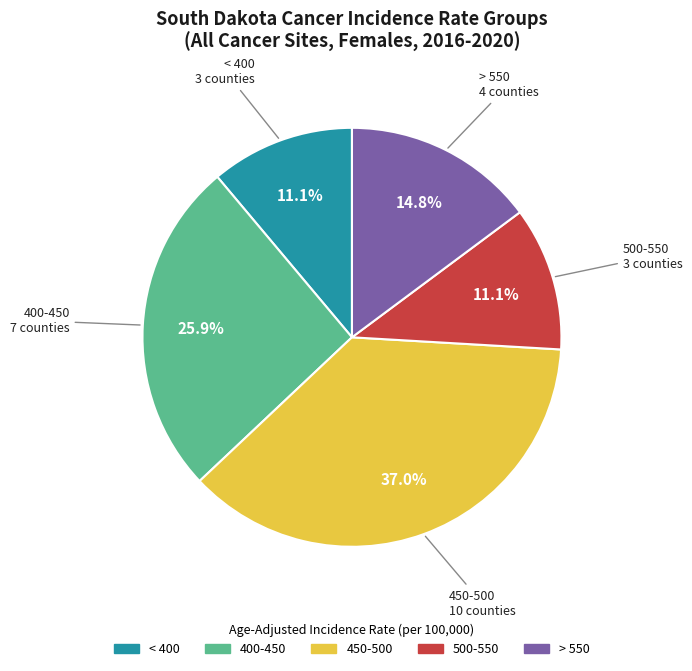

Does any single category account for the majority?

No